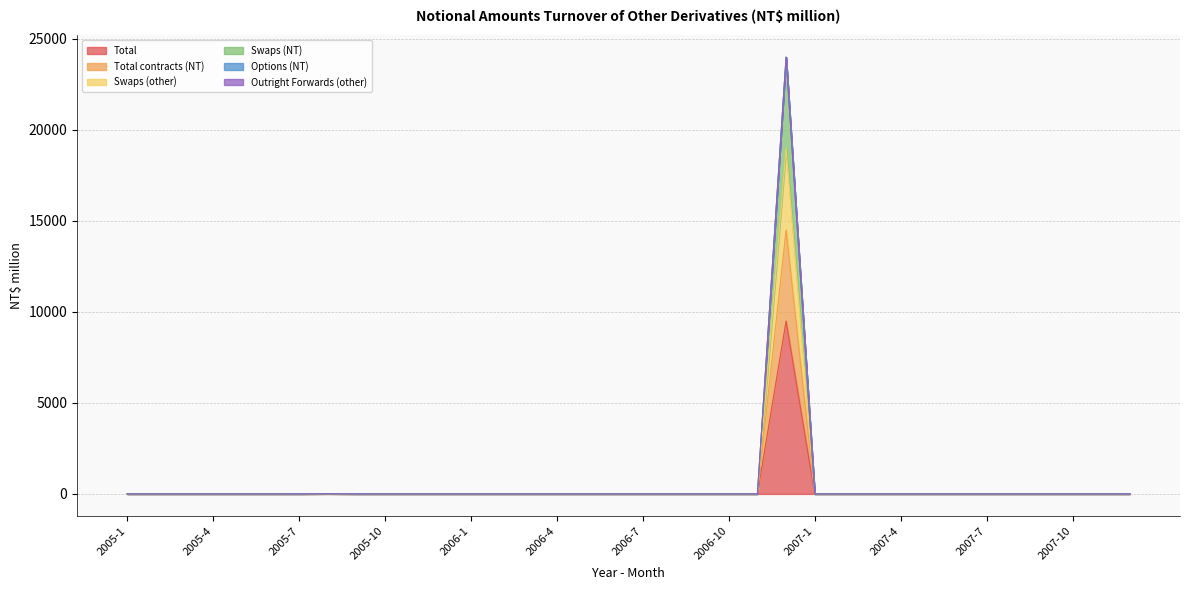

Does the chart display data point markers on the line(s)?

No